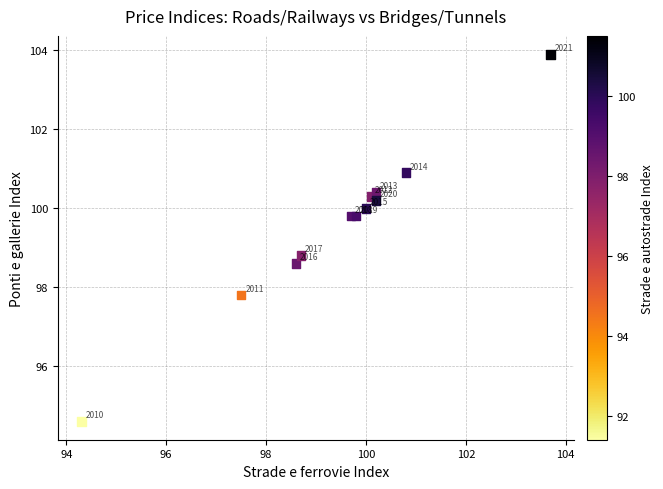

What Y value in the scatter plot is closest to 99?

98.8